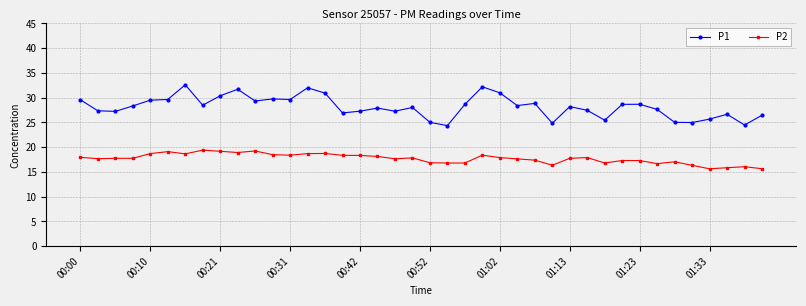

Rank the series by their maximum value, from highest to lowest.

P1, P2